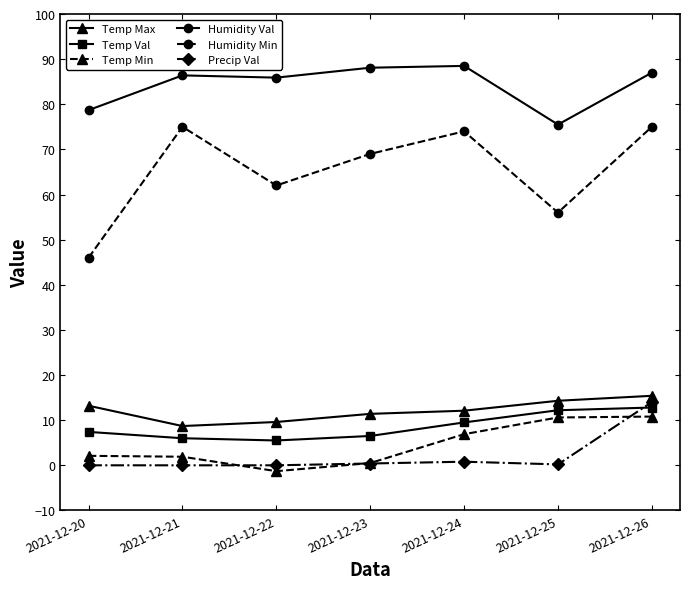

Which series has the widest spread of values?

Humidity Min